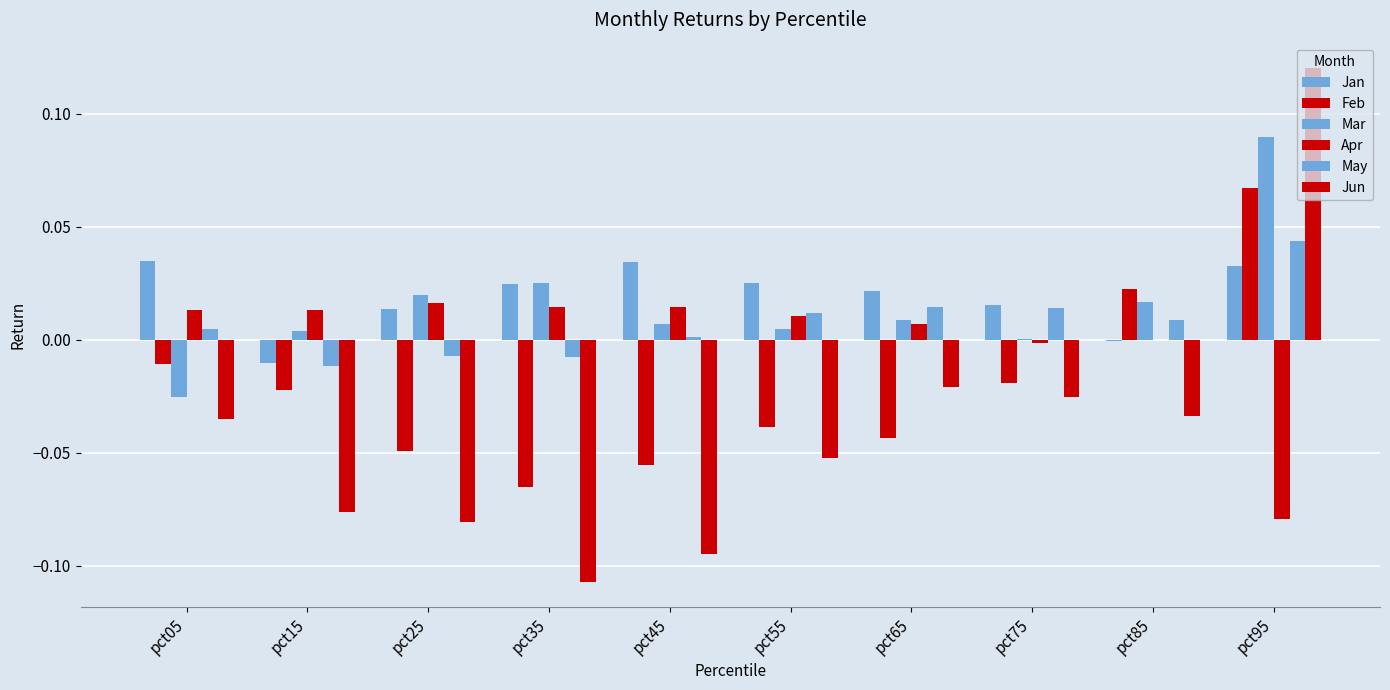

Does the chart contain stacked bars?

No